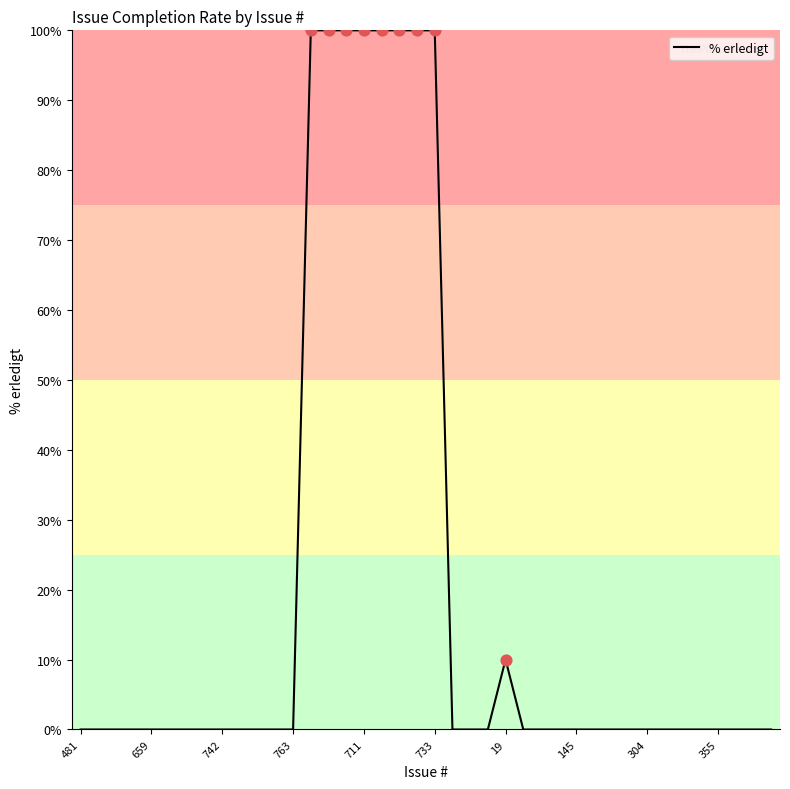

What is the difference between the maximum and minimum values?

100